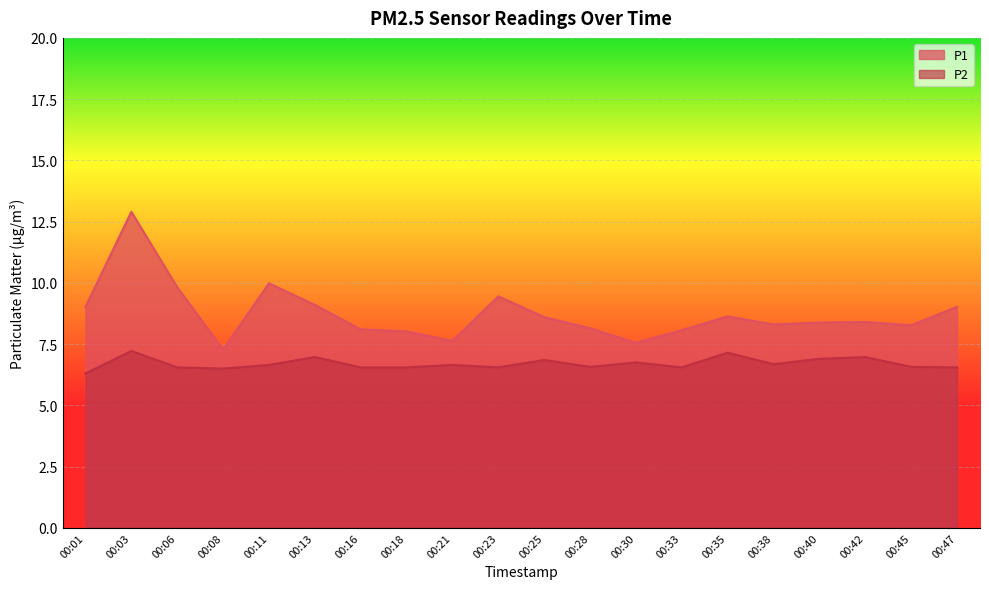

Which series has the largest total across all categories?

P1